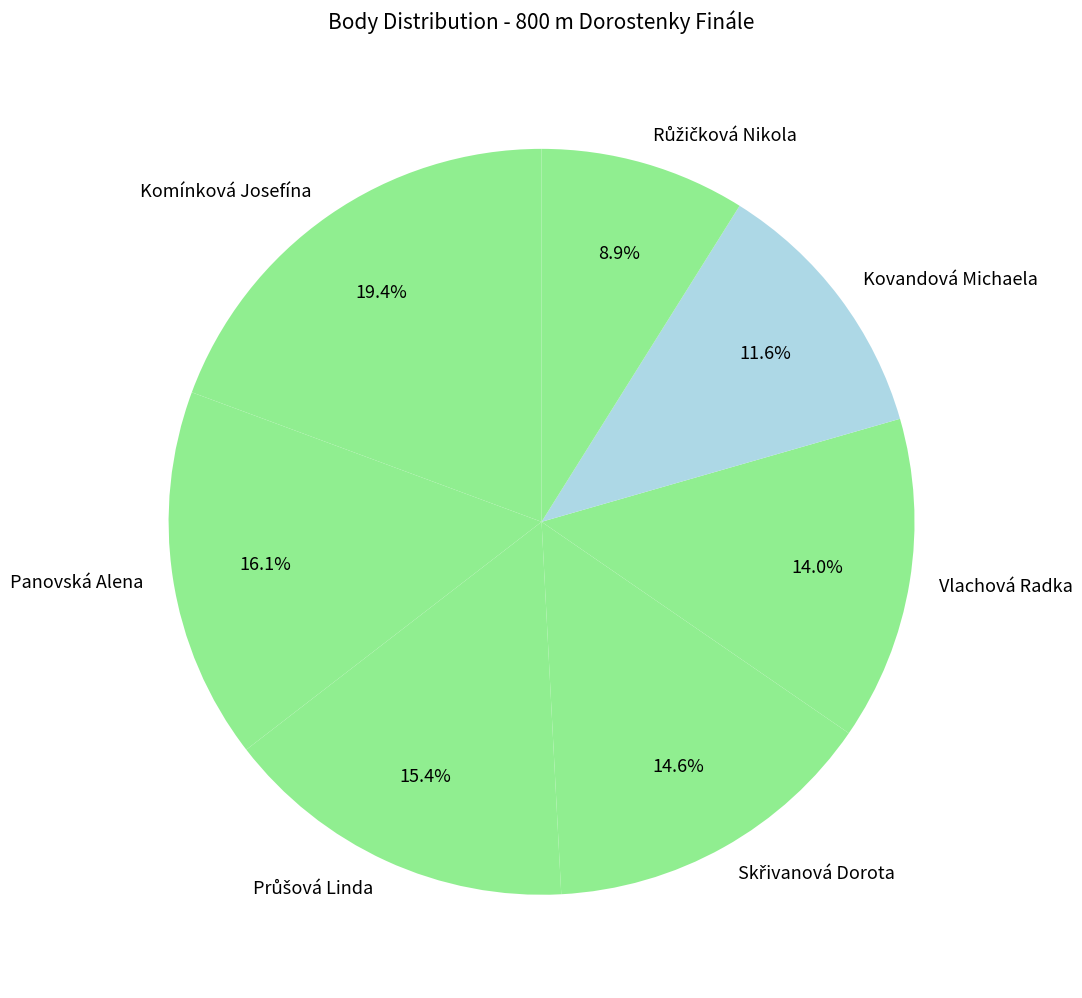

Is Komínková Josefína the majority of the pie?

No